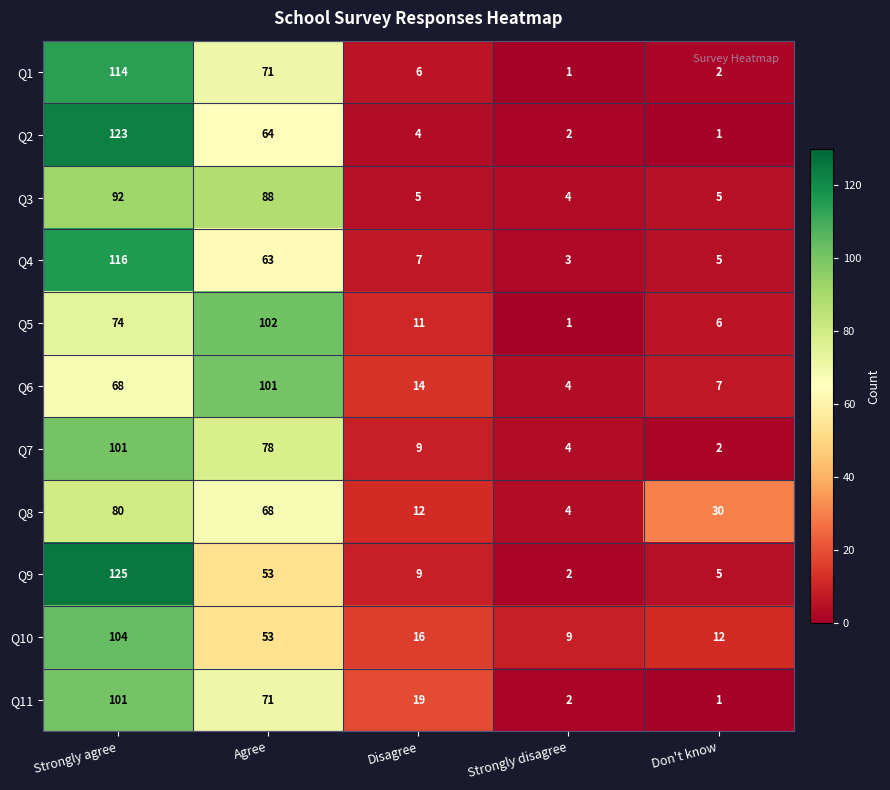

True or false: Q2 has a value of 40 at Agree.

False